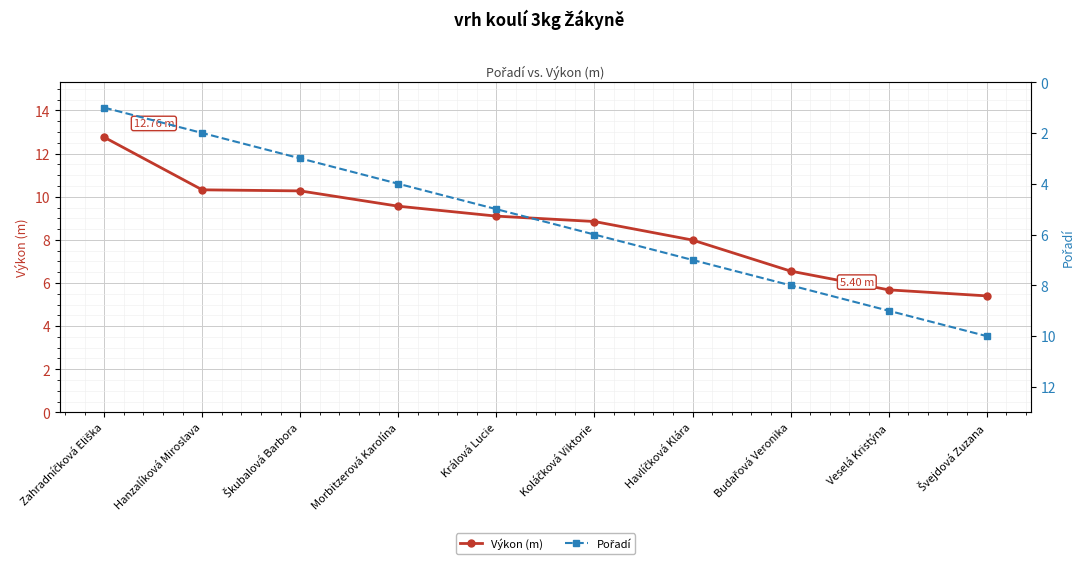

How many data points does each series have?

10